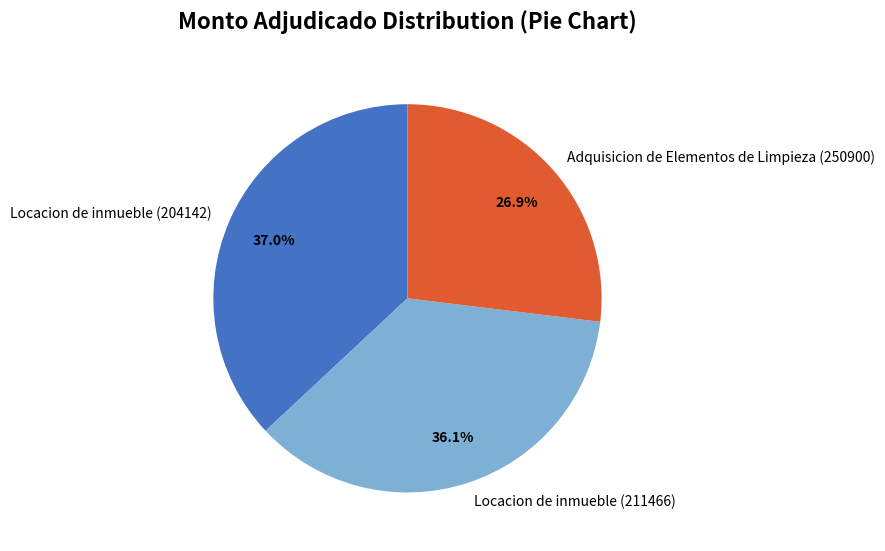

What percentage do Adquisicion de Elementos de Limpieza (250900) and Locacion de inmueble (204142) together represent?

63.9%